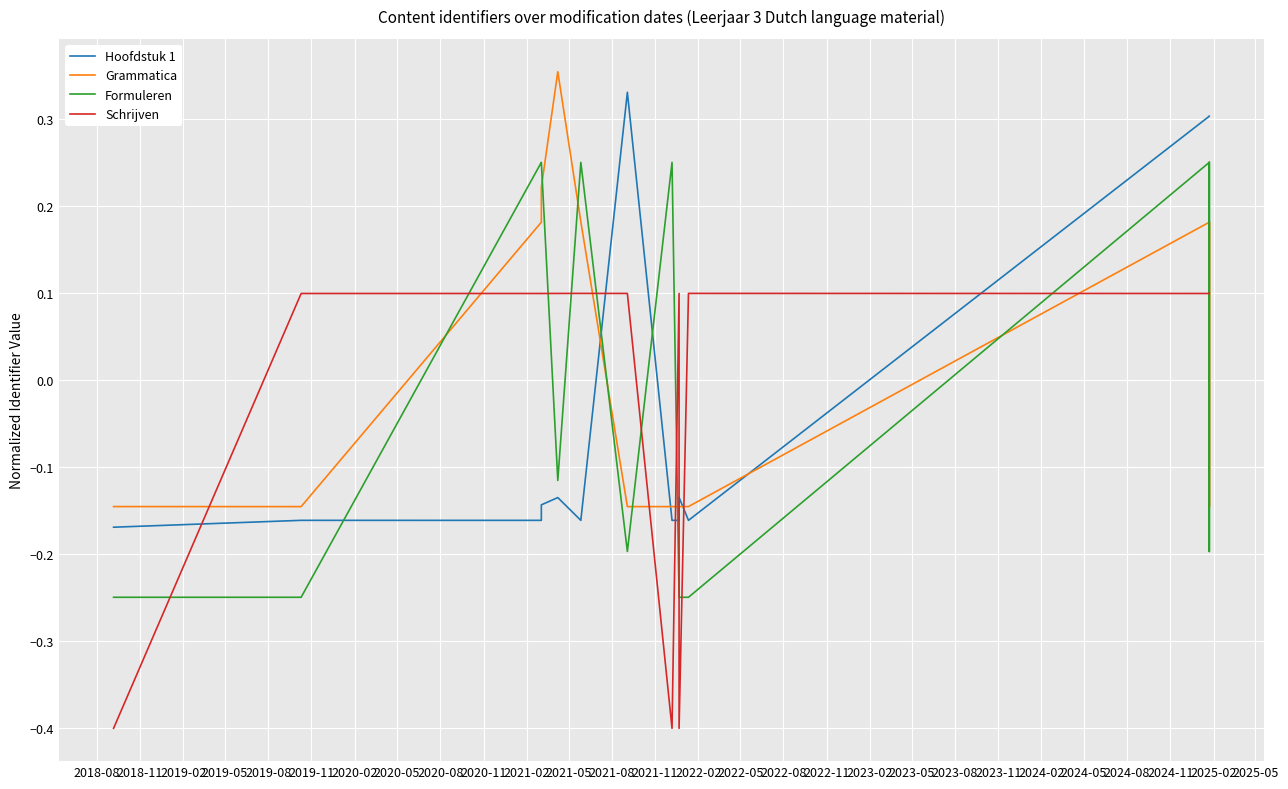

Reading right to left, extract all data points from this chart.

Hoofdstuk 1: 0.3	0.3	0.3	0.3	-0.2	-0.1	-0.2	-0.2	0.3	-0.2	-0.1	-0.1	-0.2	-0.2	-0.2
Grammatica: -0.1	0.2	-0.1	0.2	-0.1	-0.1	-0.1	-0.1	-0.1	0.2	0.4	0.2	0.2	-0.1	-0.1
Formuleren: 0.3	0.3	-0.2	0.3	-0.2	-0.2	-0.2	0.3	-0.2	0.3	-0.1	0.3	0.3	-0.2	-0.2
Schrijven: 0.1	0.1	0.1	0.1	0.1	-0.4	0.1	-0.4	0.1	0.1	0.1	0.1	0.1	0.1	-0.4